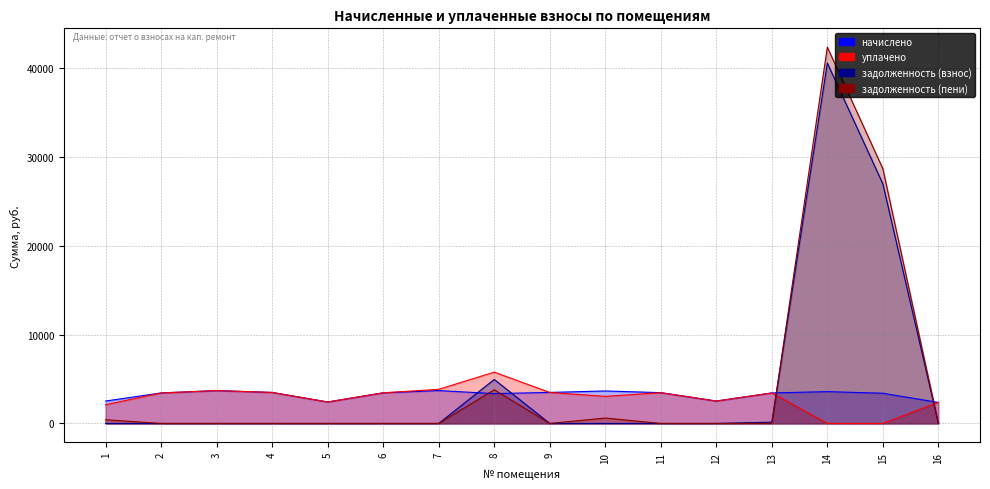

Is it true that задолженность (пени) equals 28690.9 at 6?

False